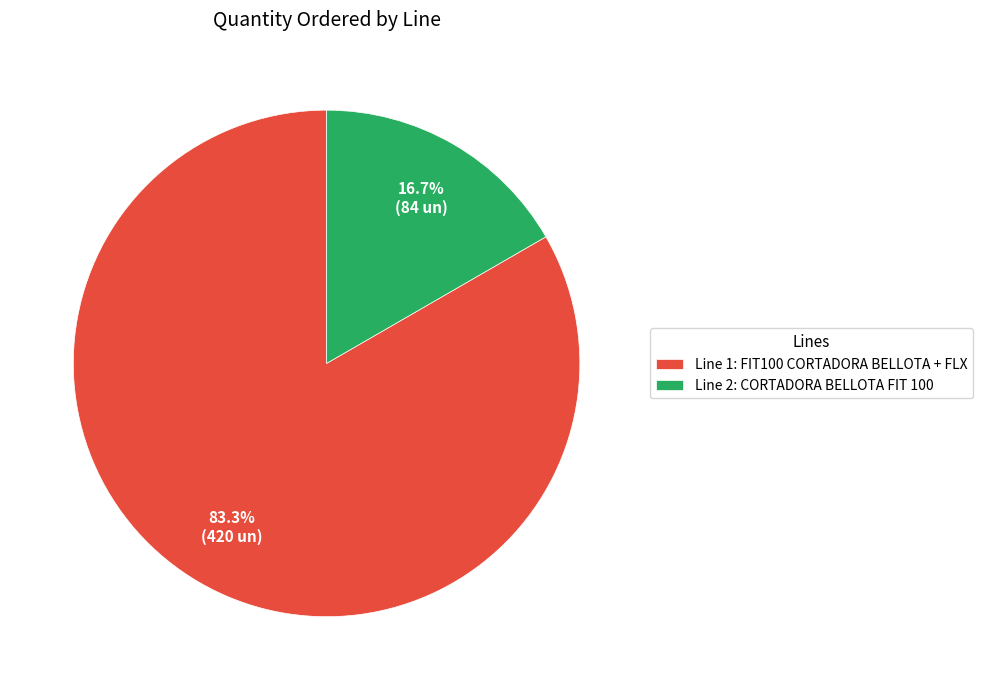

What is the largest slice in the pie chart?

Line 1: FIT100 CORTADORA BELLOTA + FLX